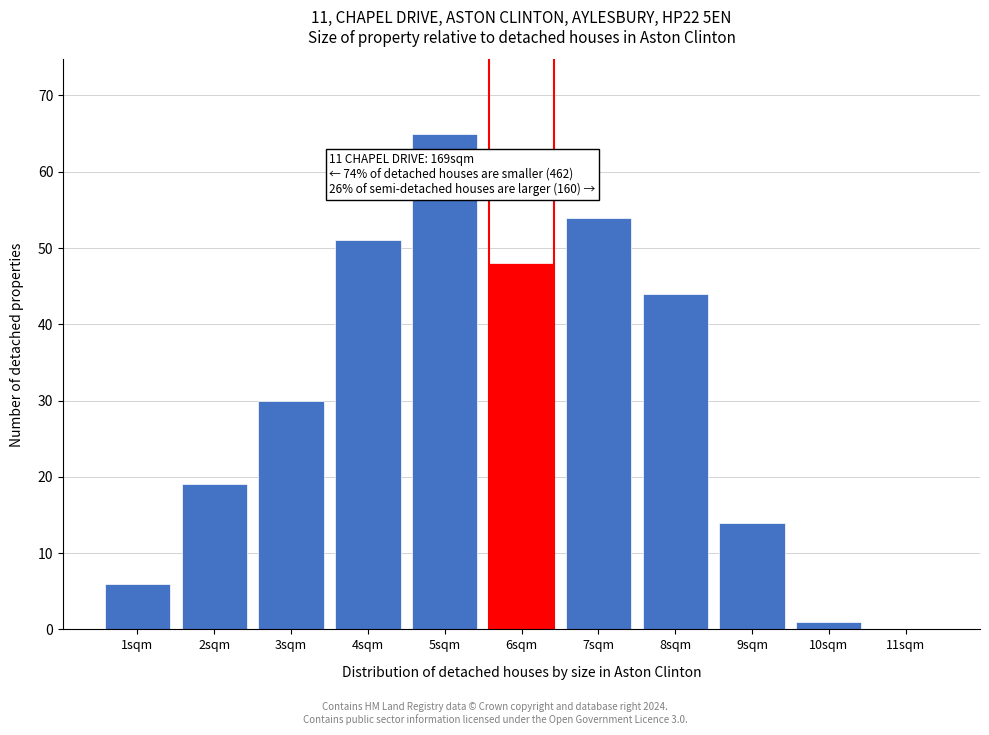

Reading left to right, what are all the values shown in this chart?

1sqm=6	2sqm=19	3sqm=30	4sqm=51	5sqm=65	6sqm=48	7sqm=54	8sqm=44	9sqm=14	10sqm=1	11sqm=0